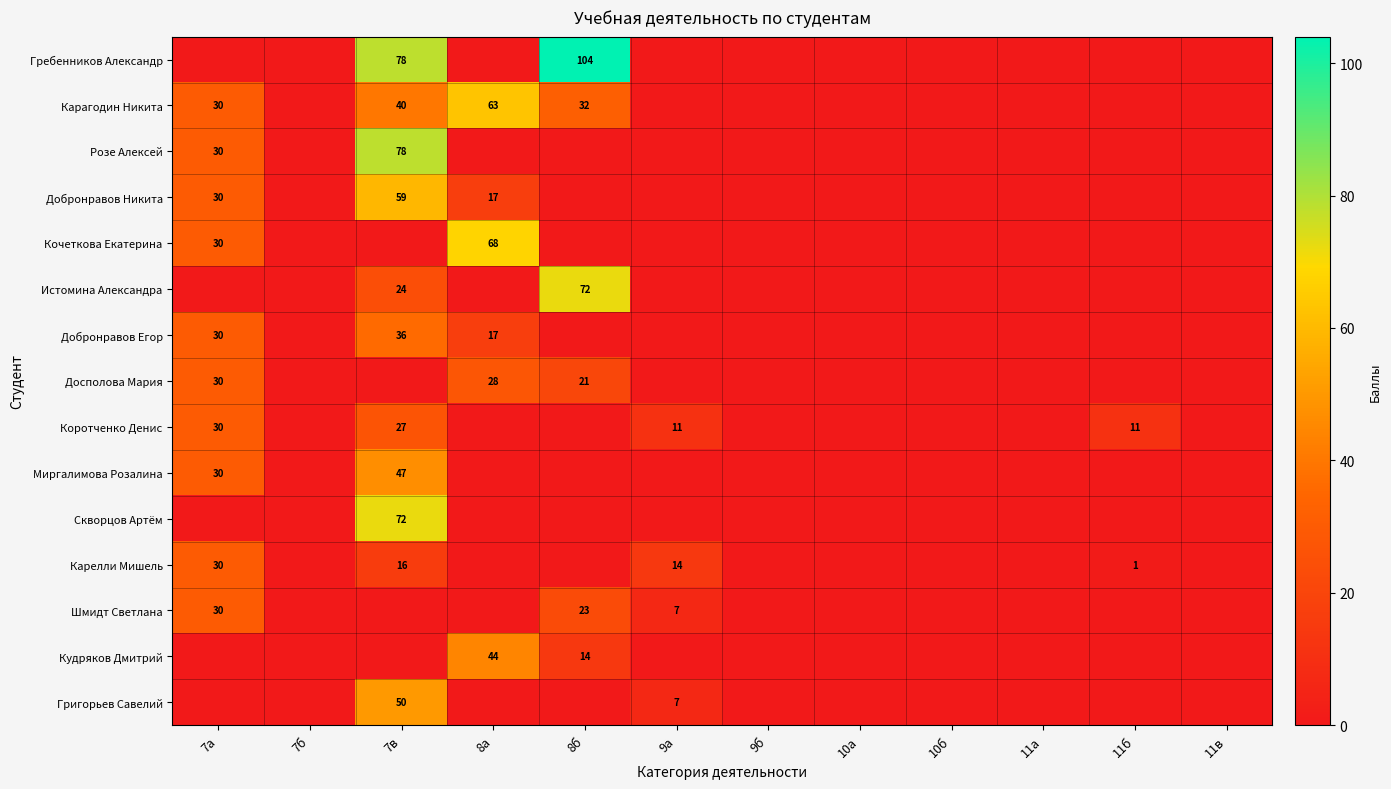

Which series has the largest range (max minus min)?

Гребенников Александр